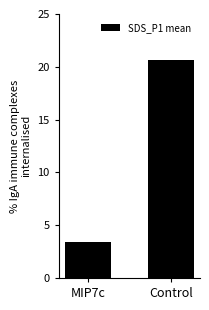

Rank the categories by value from highest to lowest.

Control, MIP7c